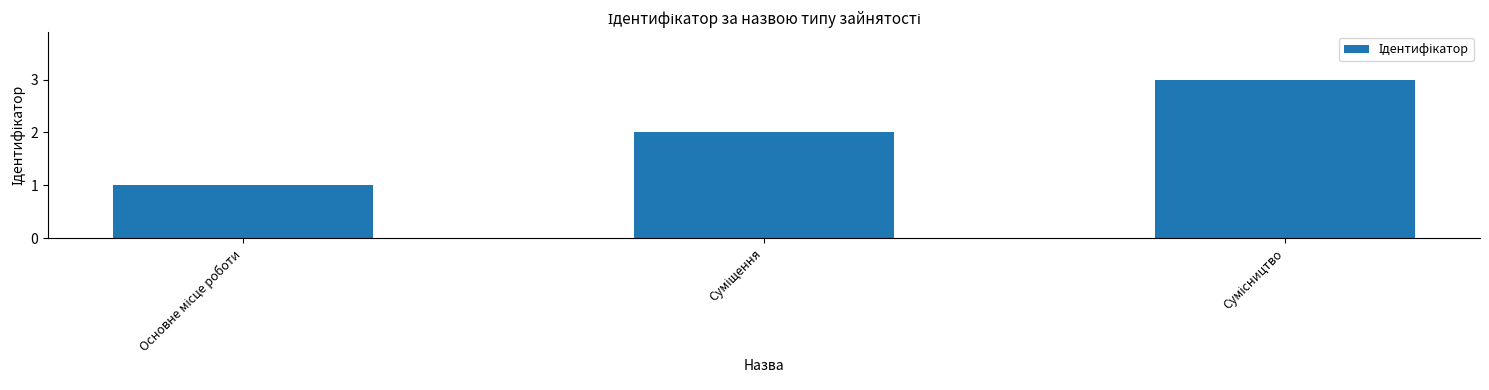

What is the difference between the maximum and minimum values?

2